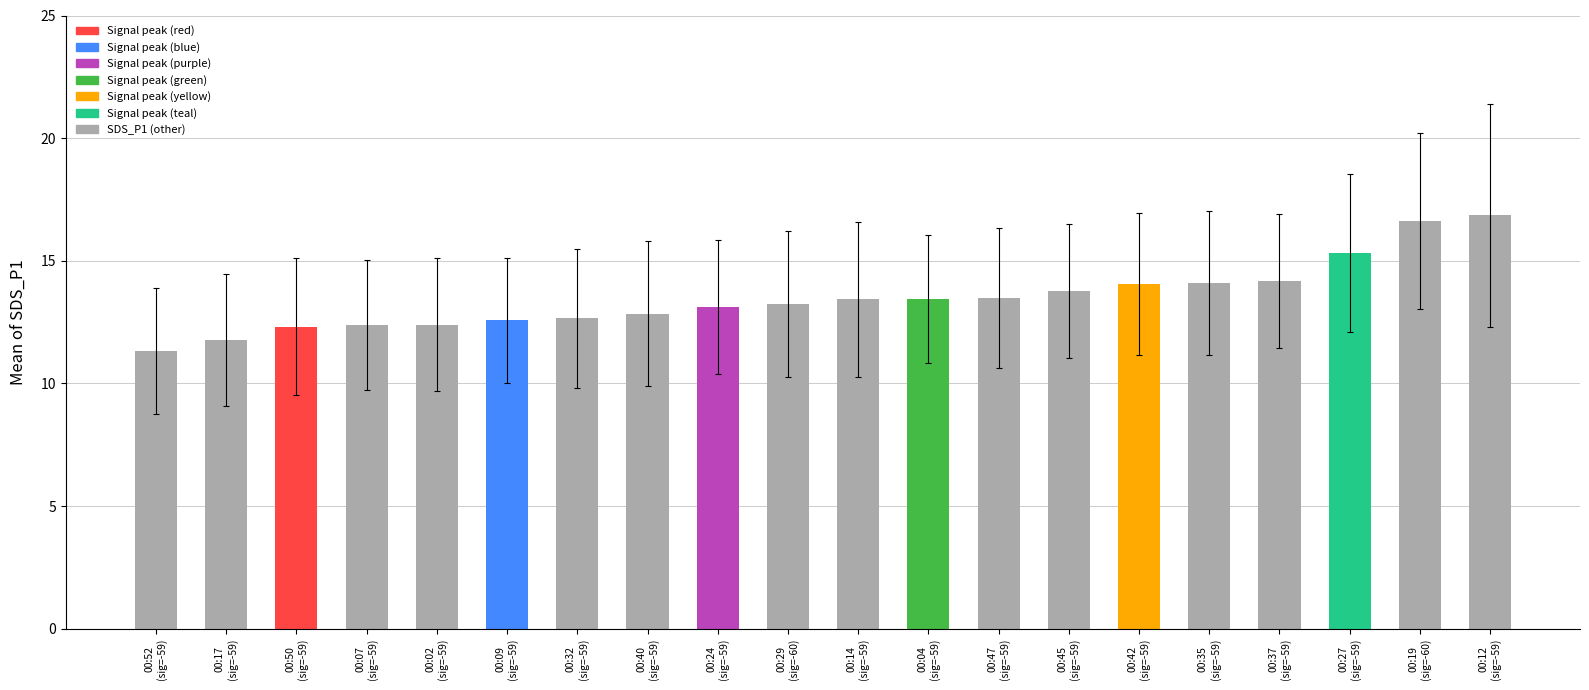

What is the ratio of the value at 00:40
(sig=-59) to the value at 00:12
(sig=-59)?

0.8